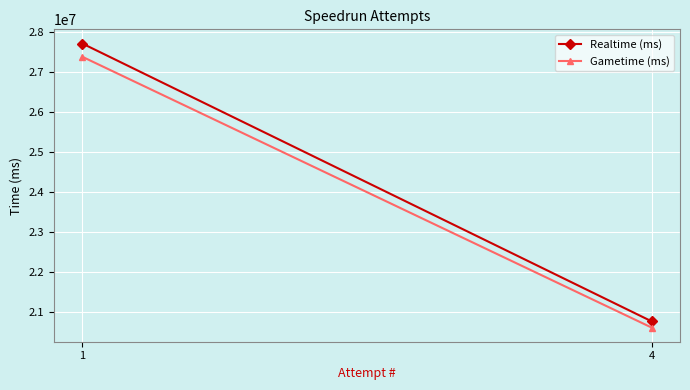

Where is Realtime (ms) nearest to the value 24236348?

1